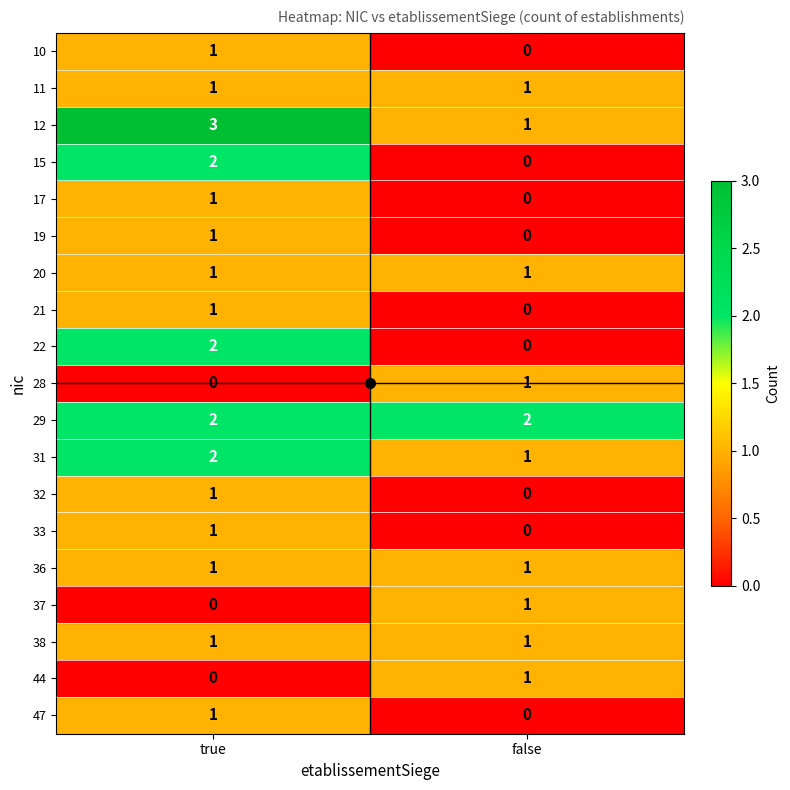

How many distinct data groups are displayed?

19